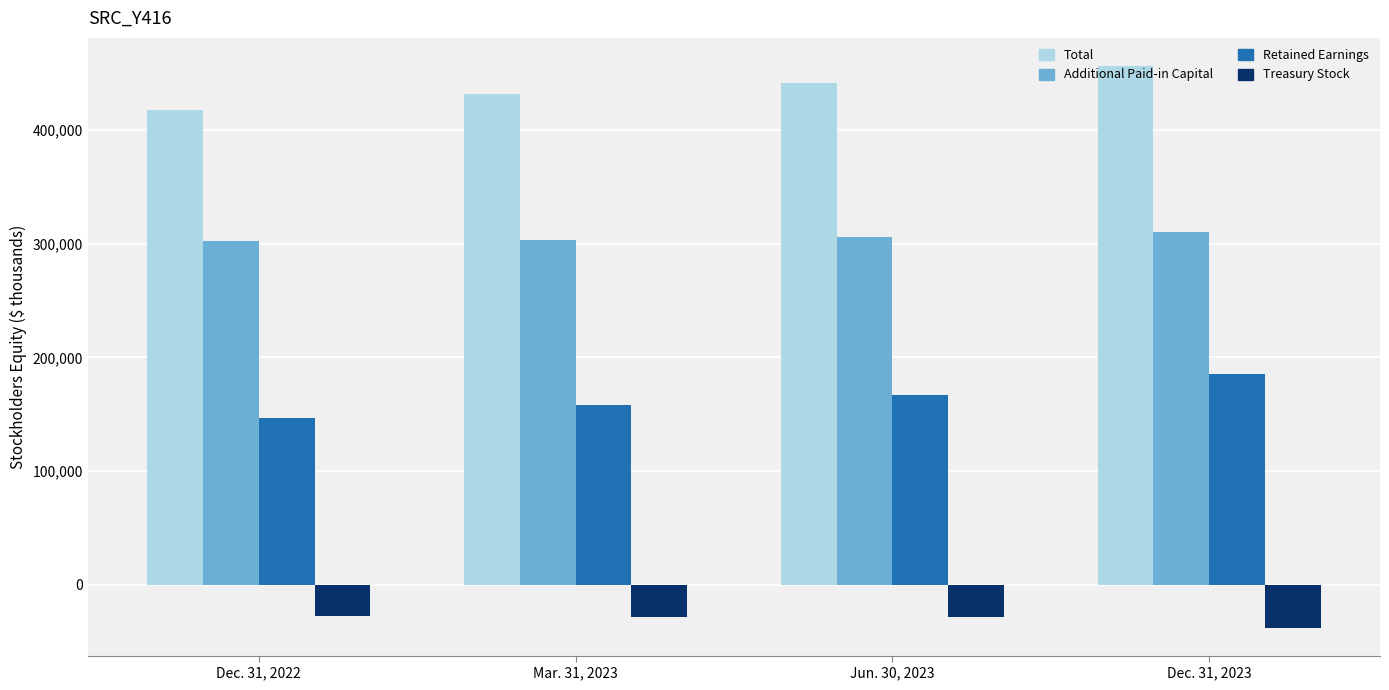

At how many categories does at least one series exceed 86661?

4